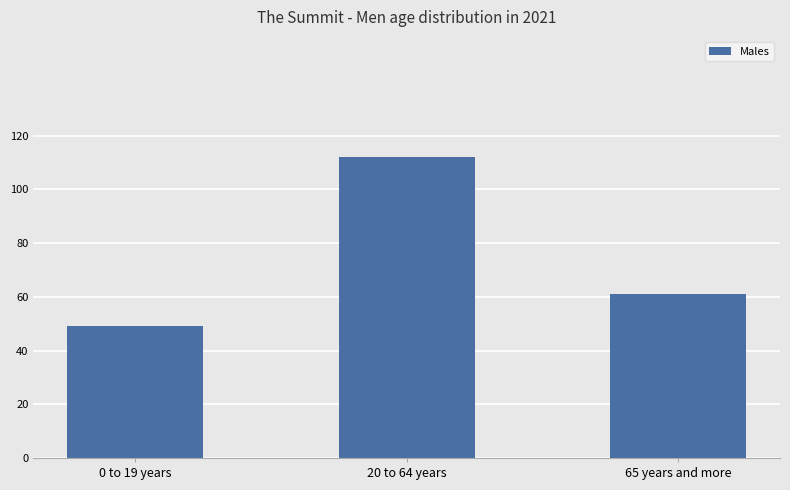

What is the value of the 3rd bar from the left?

61